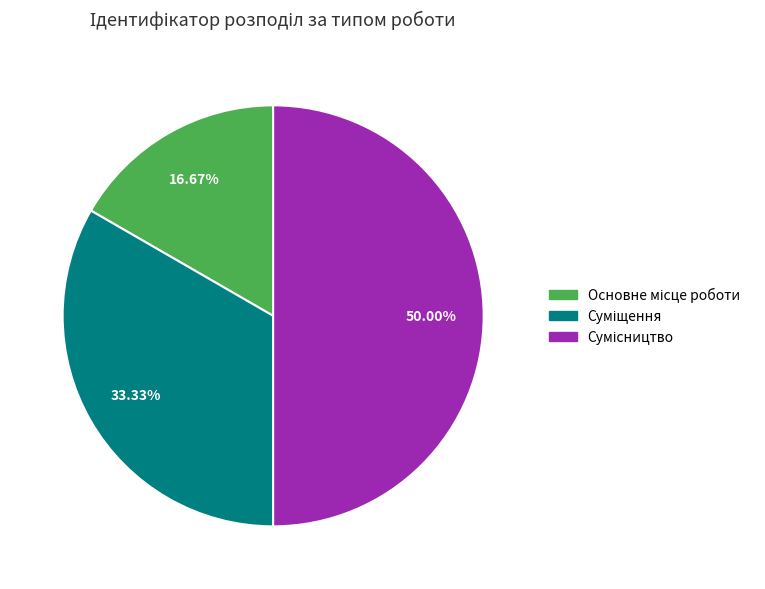

Does Суміщення account for over 50% of the chart?

No